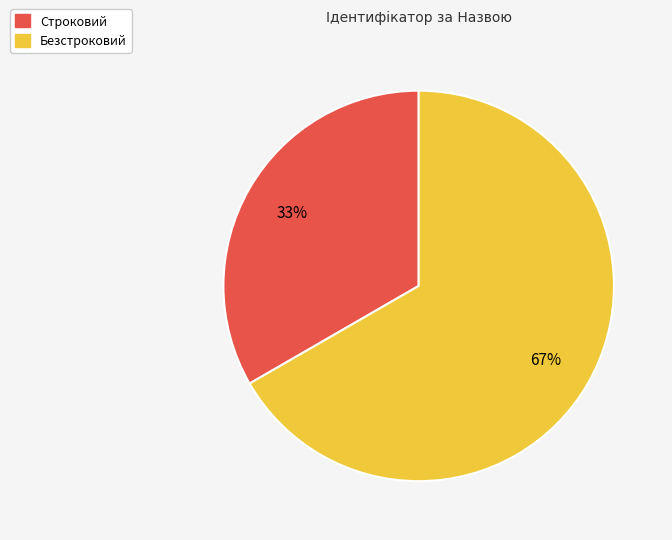

True or false: Строковий accounts for 33% of the total.

True